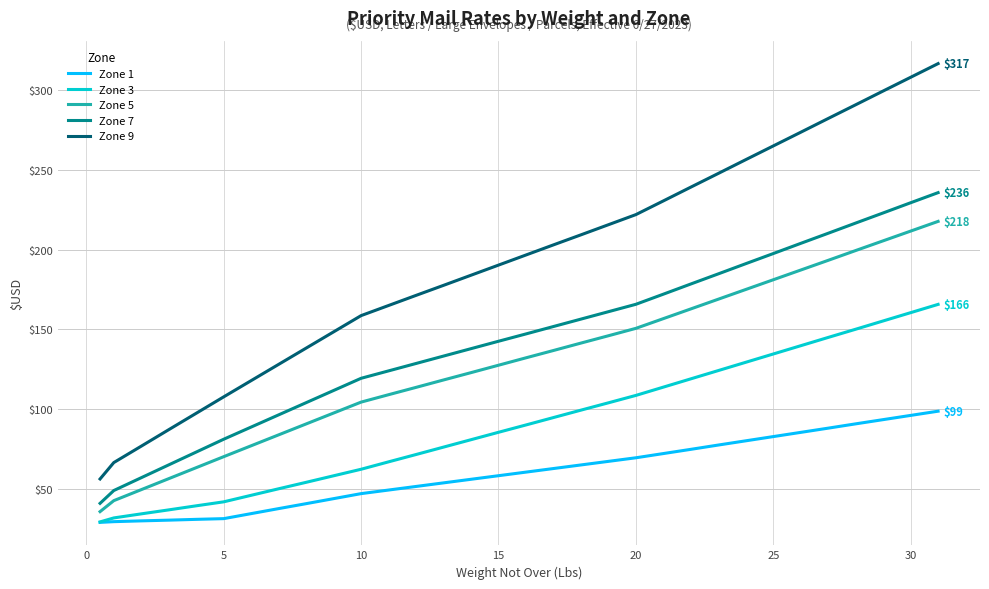

Which series has the largest total across all categories?

Zone 9